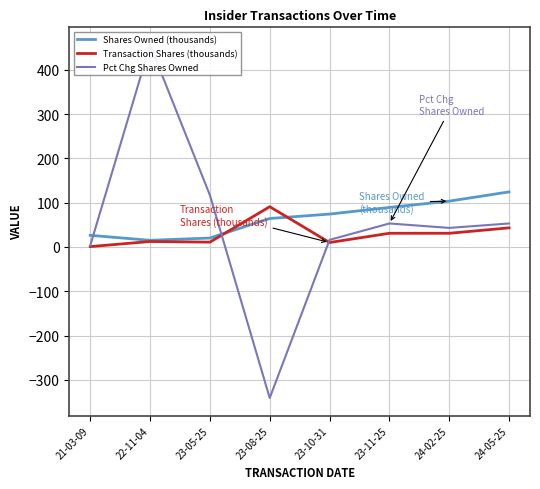

List the labels in order of Transaction Shares (thousands) value, smallest first.

21-03-09, 23-10-31, 23-05-25, 22-11-04, 24-02-25, 23-11-25, 24-05-25, 23-08-25